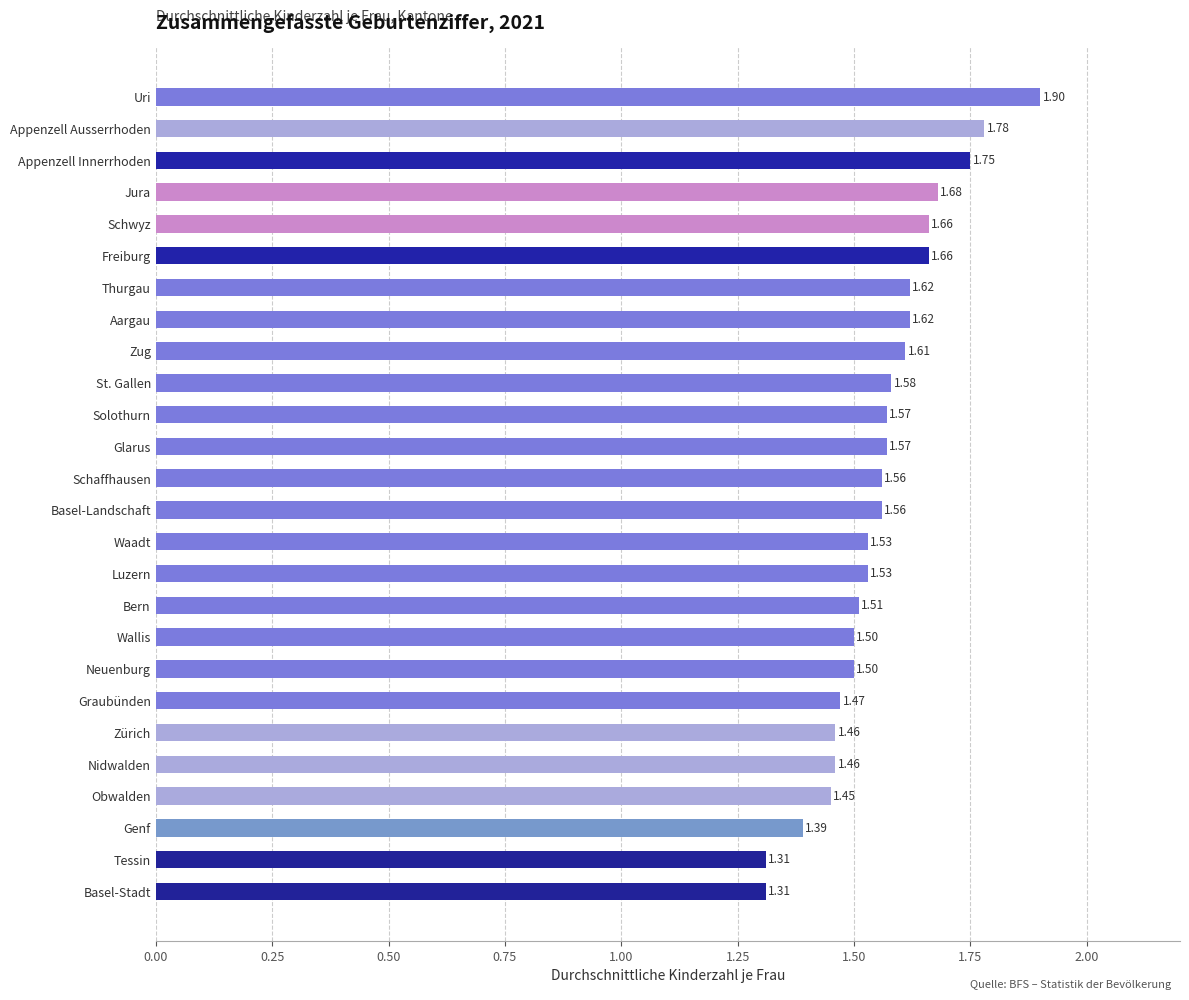

Does the chart contain any negative values?

No